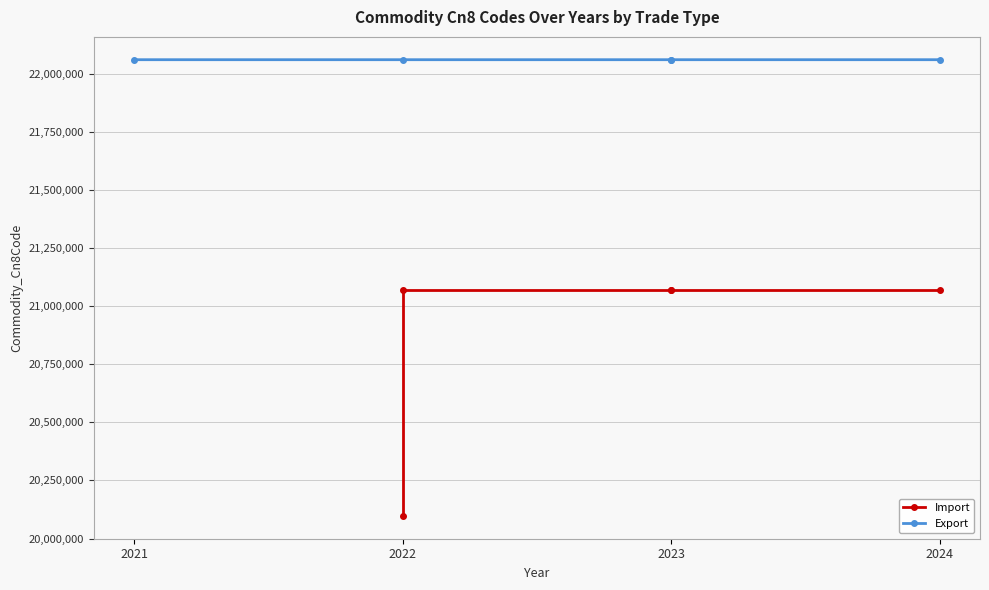

What is the average value of the Import series?

20874718